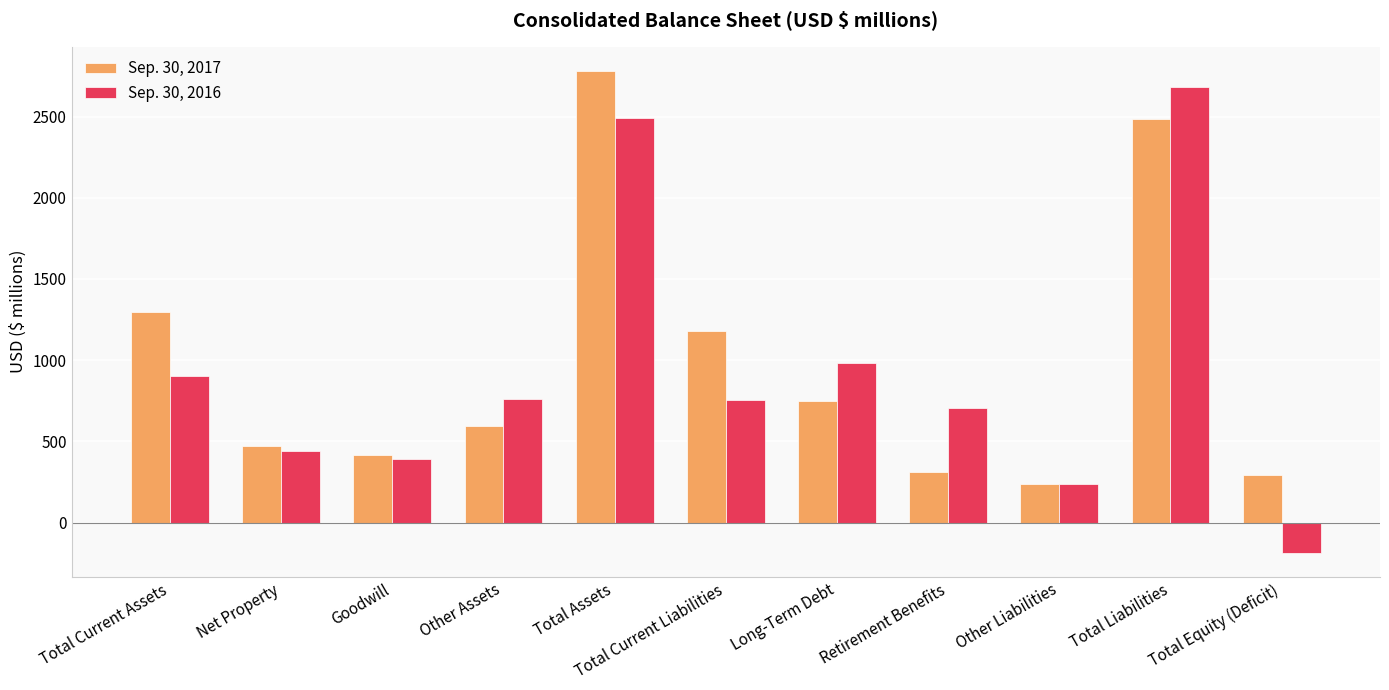

Between Goodwill and Total Equity (Deficit), which series saw the biggest shift?

Sep. 30, 2016